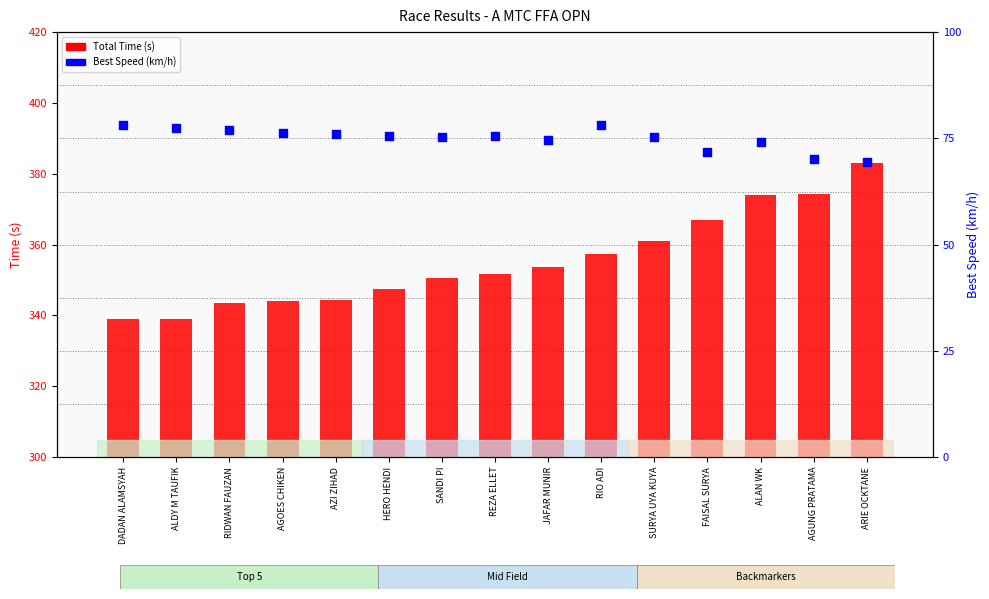

At how many categories does at least one series exceed 356?

6